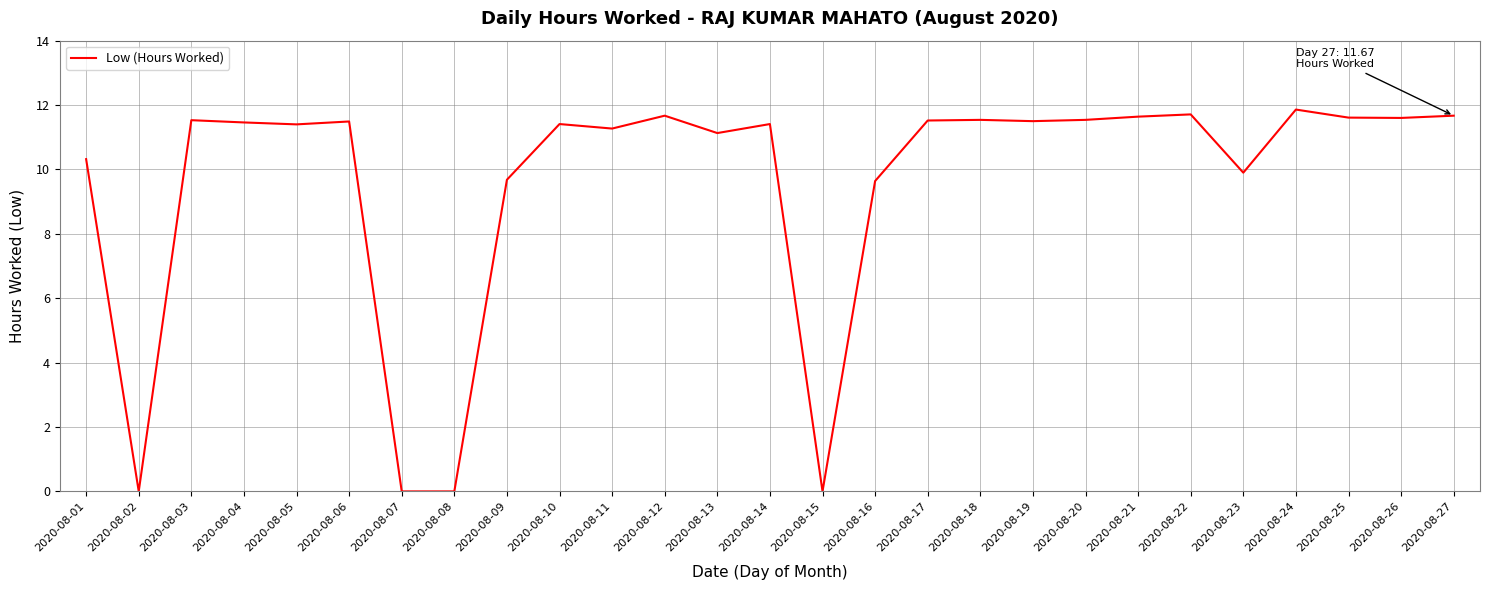

What is the maximum value shown in the chart?

11.9